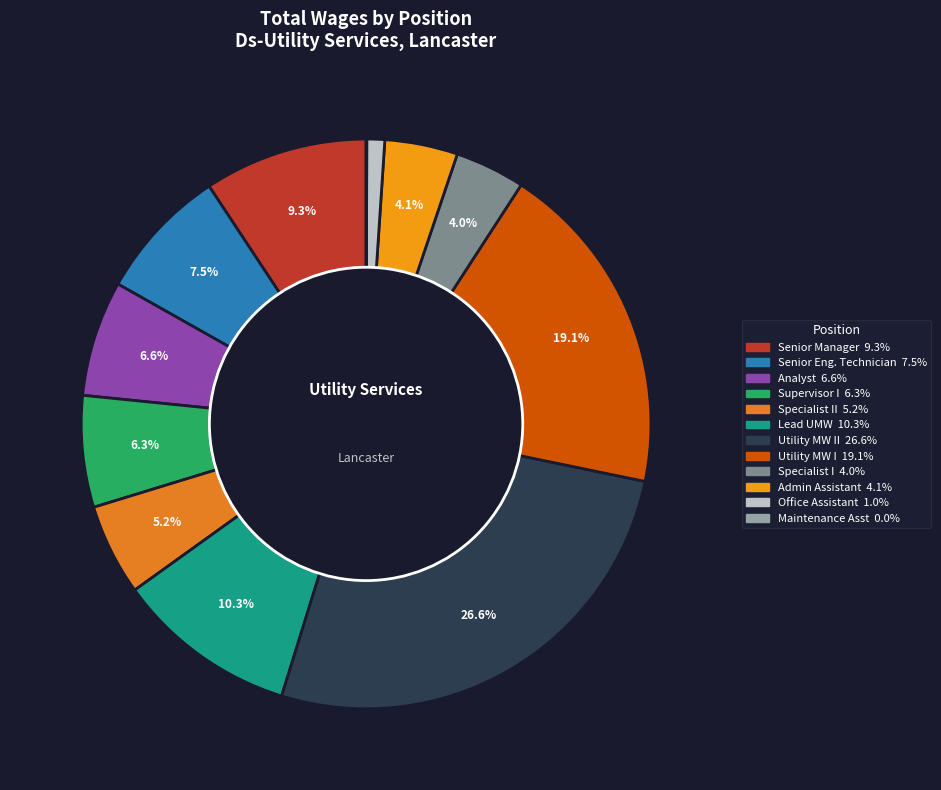

Which category has the biggest portion of the pie?

Utility Maintenance Worker II